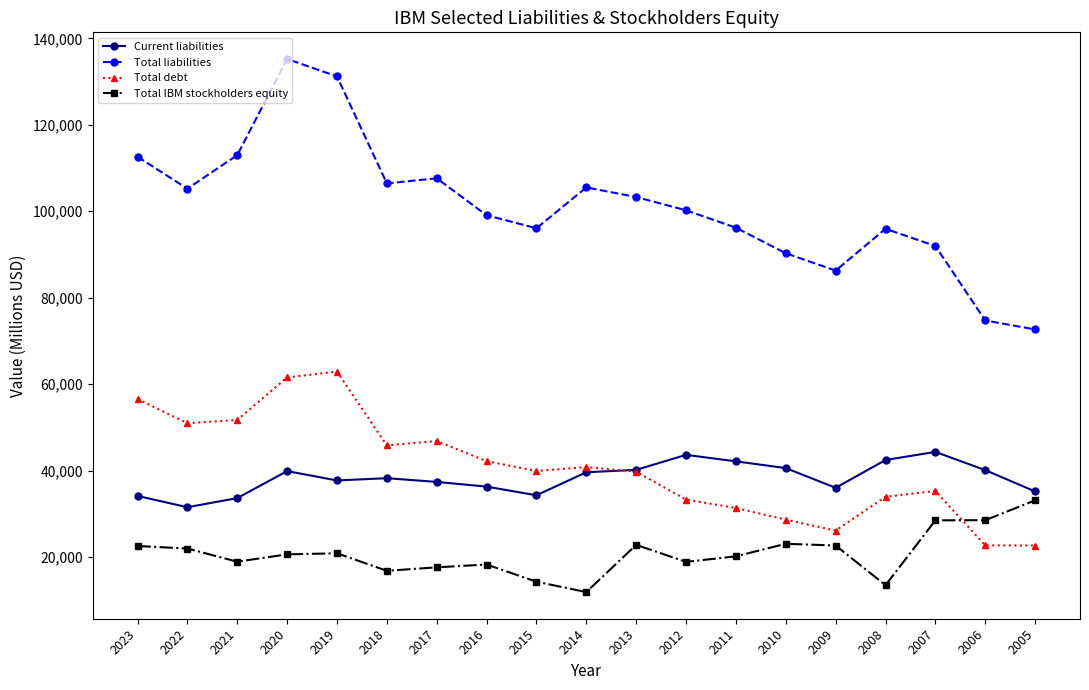

What is the spread (max minus min) of values at 2014?

93650